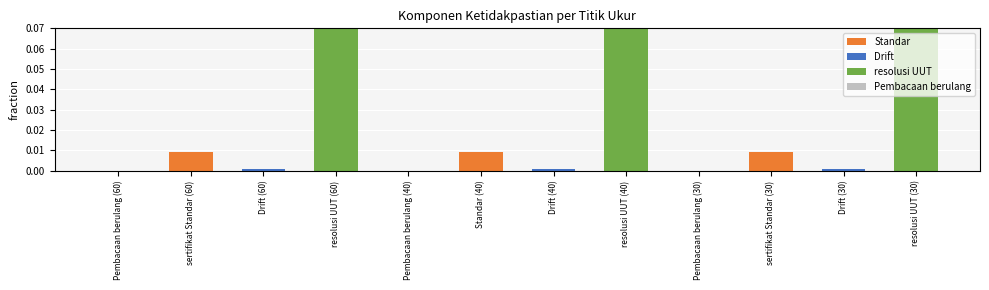

How many bars are there in total?

12